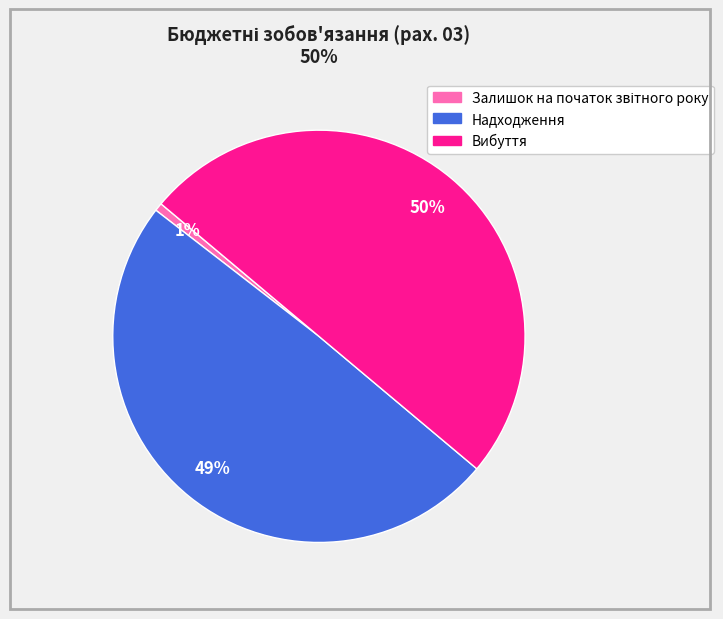

The Вибуття slice represents 50% of the pie. True or false?

True